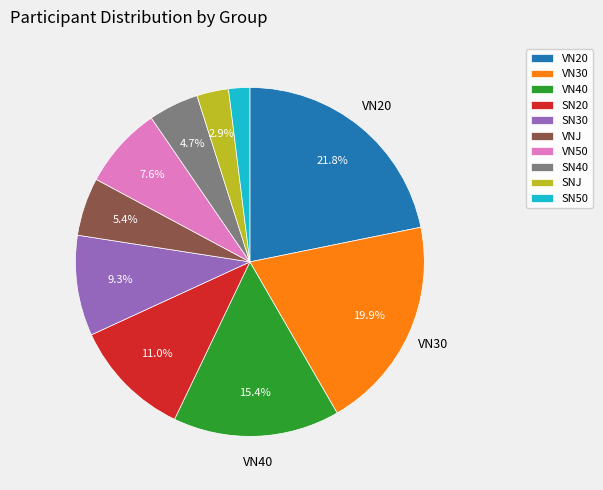

Between VN50 and SN20, which is larger?

SN20